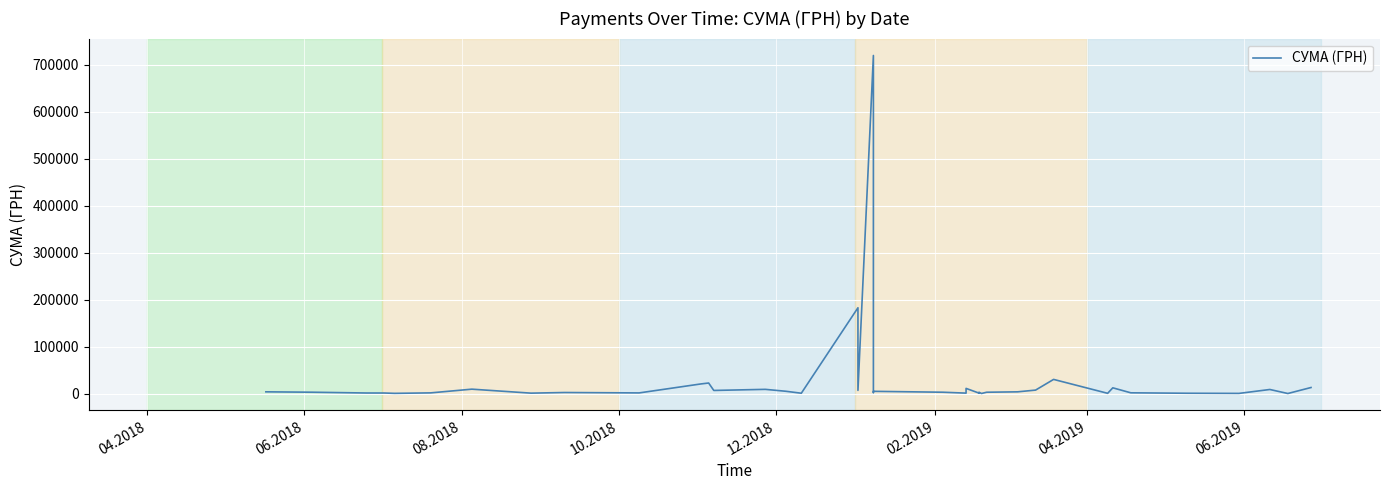

True or false: the data shows 786.0 at 34.

False